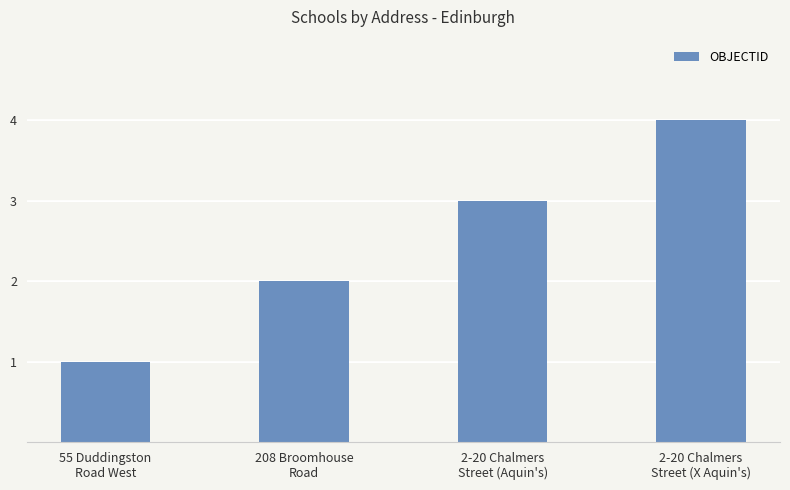

Does the chart contain stacked bars?

No